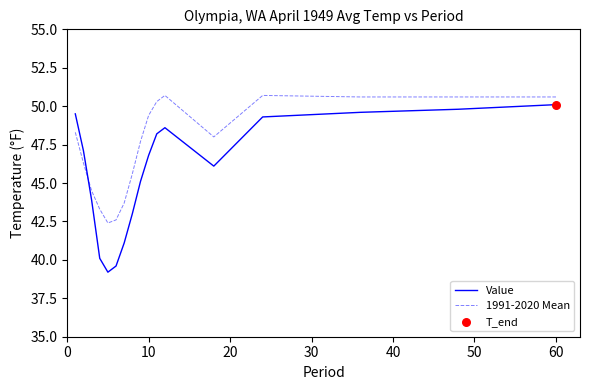

Which series has the widest spread of values?

Value